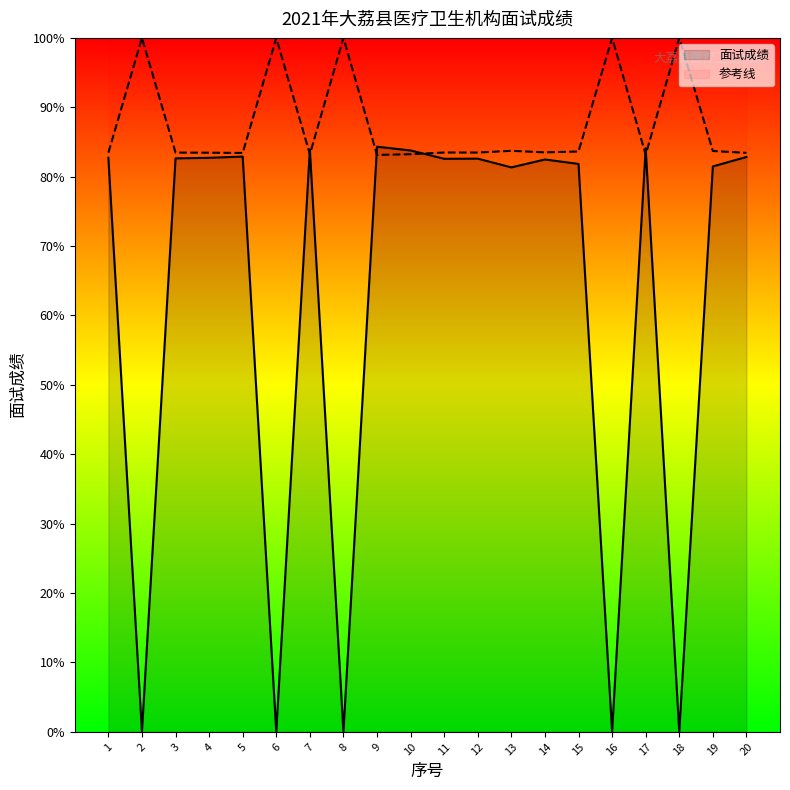

Where is the first local minimum?

5